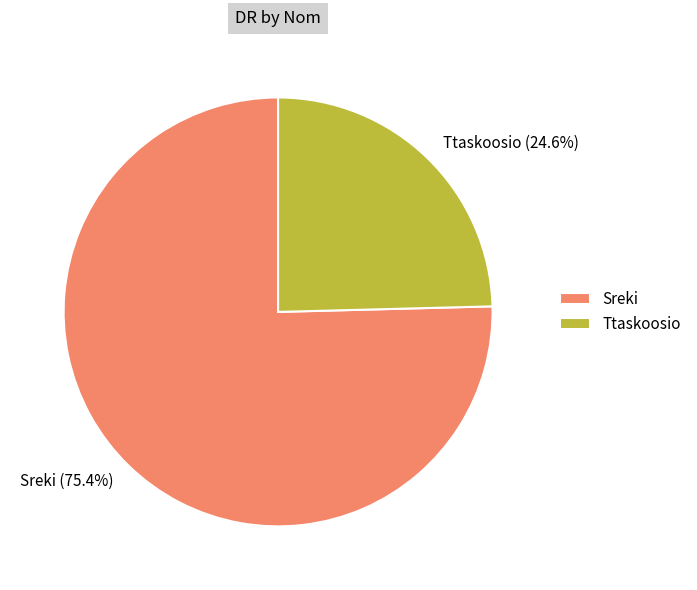

Rank the categories by value from highest to lowest.

Sreki, Ttaskoosio